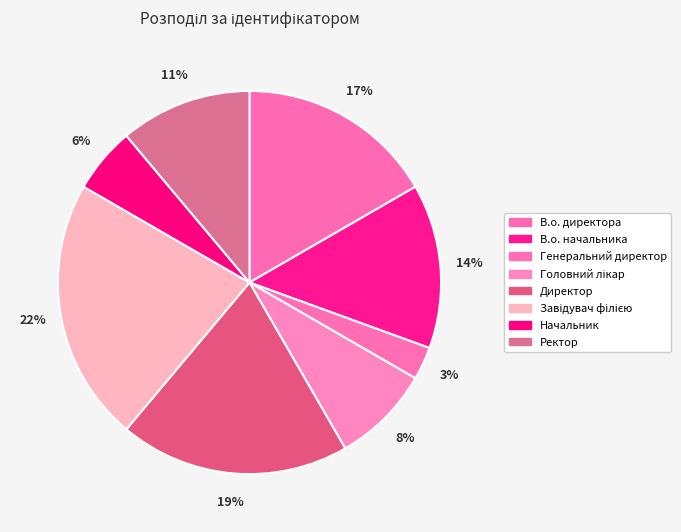

Combined, what portion of the pie is Завідувач філією and В.о. директора?

38.9%